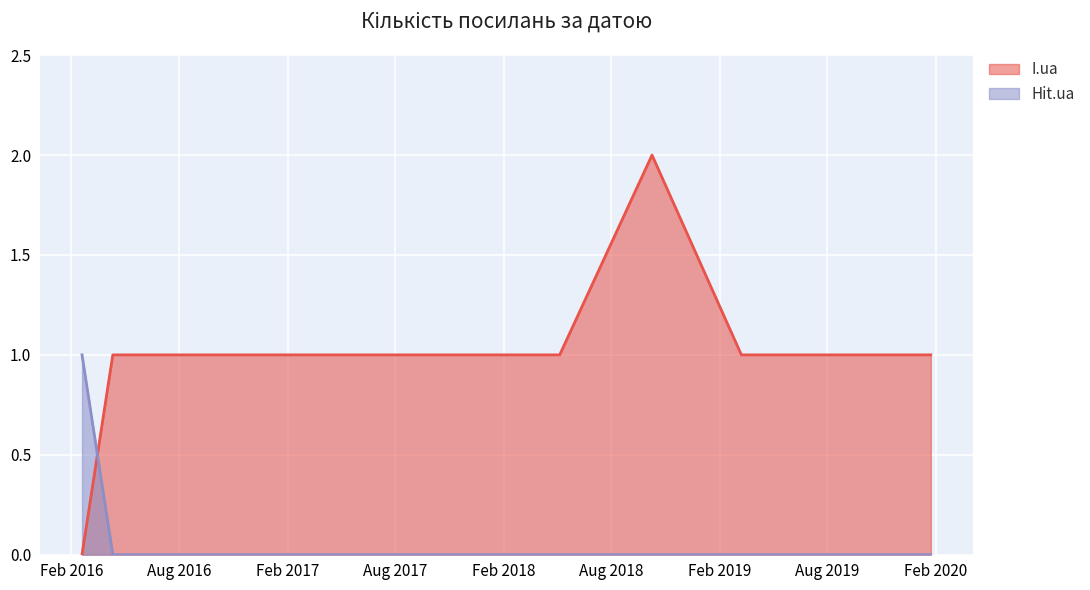

Which series ends up on top after the final intersection of Hit.ua and I.ua?

I.ua